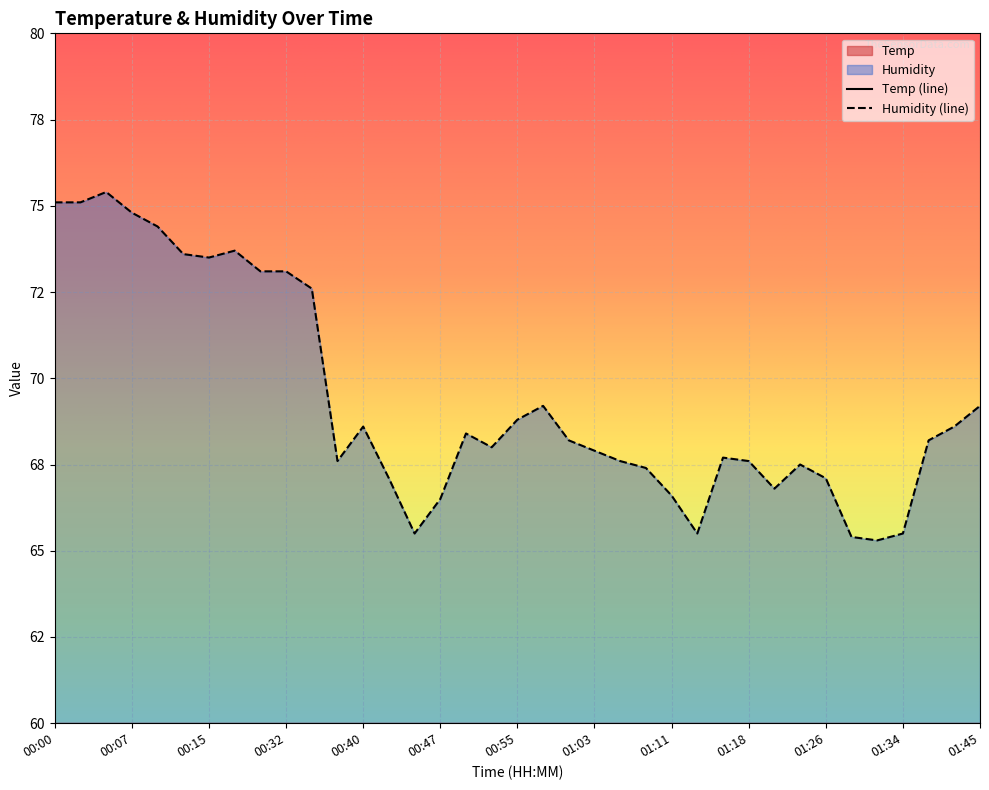

Reading right to left, transcribe all the data shown in this chart.

Temp: 01:45=8.3	01:43=8.3	01:40=8.4	01:34=8.4	01:31=8.4	01:28=8.4	01:26=8.7	01:23=8.4	01:21=8.2	01:18=8.4	01:16=8.4	01:13=8.7	01:11=8.4	01:08=8.4	01:05=8.4	01:03=8.4	01:00=8.4	00:58=8.4	00:55=8.8	00:53=8.4	00:50=8.5	00:47=8.9	00:45=8.5	00:42=8.5	00:40=8.4	00:37=8.4	00:34=8.4	00:32=8.4	00:29=8.4	00:17=8.4	00:15=8.4	00:12=8.4	00:10=8.4	00:07=8.4	00:05=8.5	00:02=8.4	00:00=8.4
Humidity: 01:45=69.2	01:43=68.6	01:40=68.2	01:34=65.5	01:31=65.3	01:28=65.4	01:26=67.1	01:23=67.5	01:21=66.8	01:18=67.6	01:16=67.7	01:13=65.5	01:11=66.6	01:08=67.4	01:05=67.6	01:03=67.9	01:00=68.2	00:58=69.2	00:55=68.8	00:53=68.0	00:50=68.4	00:47=66.5	00:45=65.5	00:42=67.1	00:40=68.6	00:37=67.6	00:34=72.6	00:32=73.1	00:29=73.1	00:17=73.7	00:15=73.5	00:12=73.6	00:10=74.4	00:07=74.8	00:05=75.4	00:02=75.1	00:00=75.1